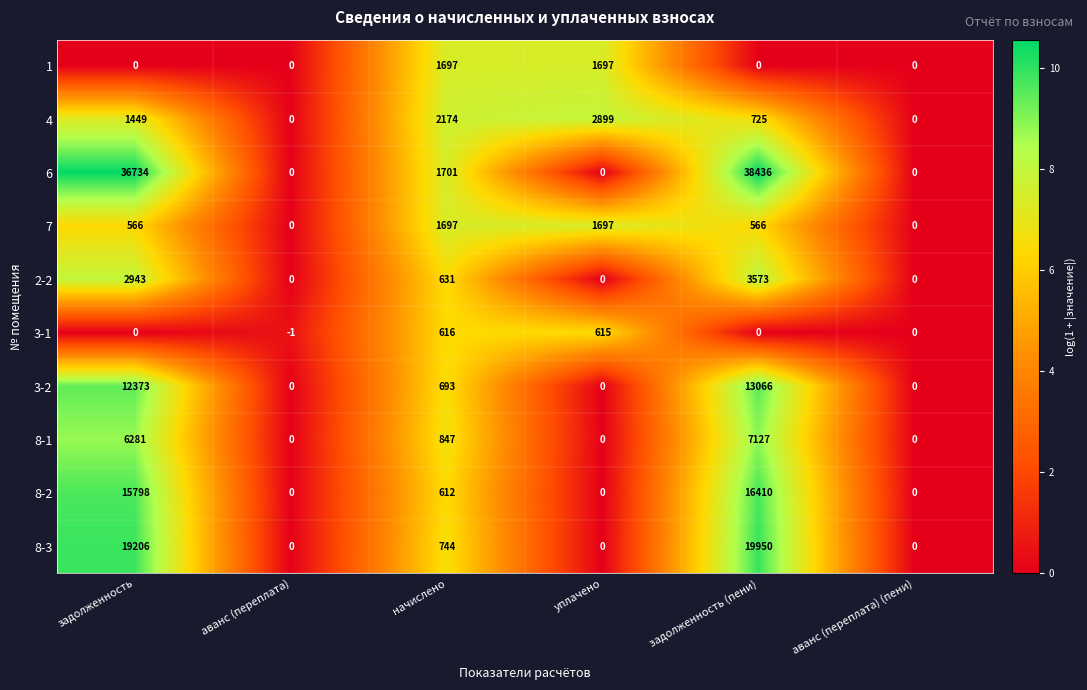

What is the difference between the second highest and minimum values in the 3-1 series?

616